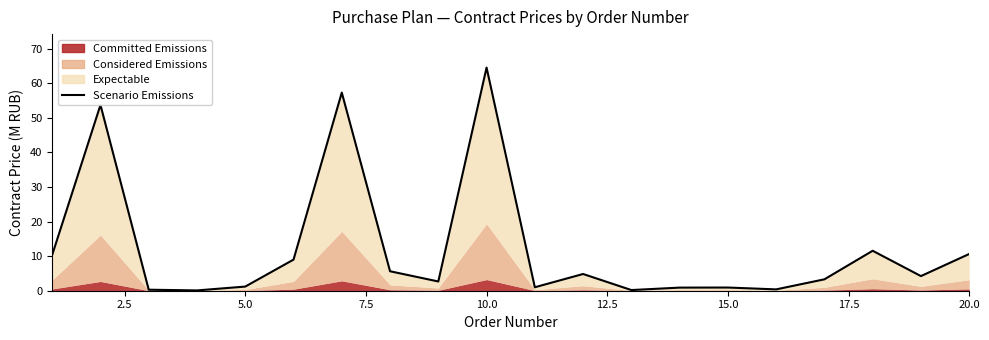

What is the sum of all values?

242.9